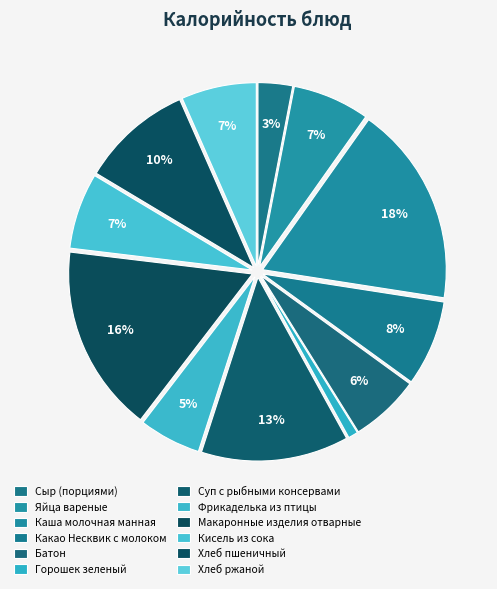

Count the number of slices in the pie.

12